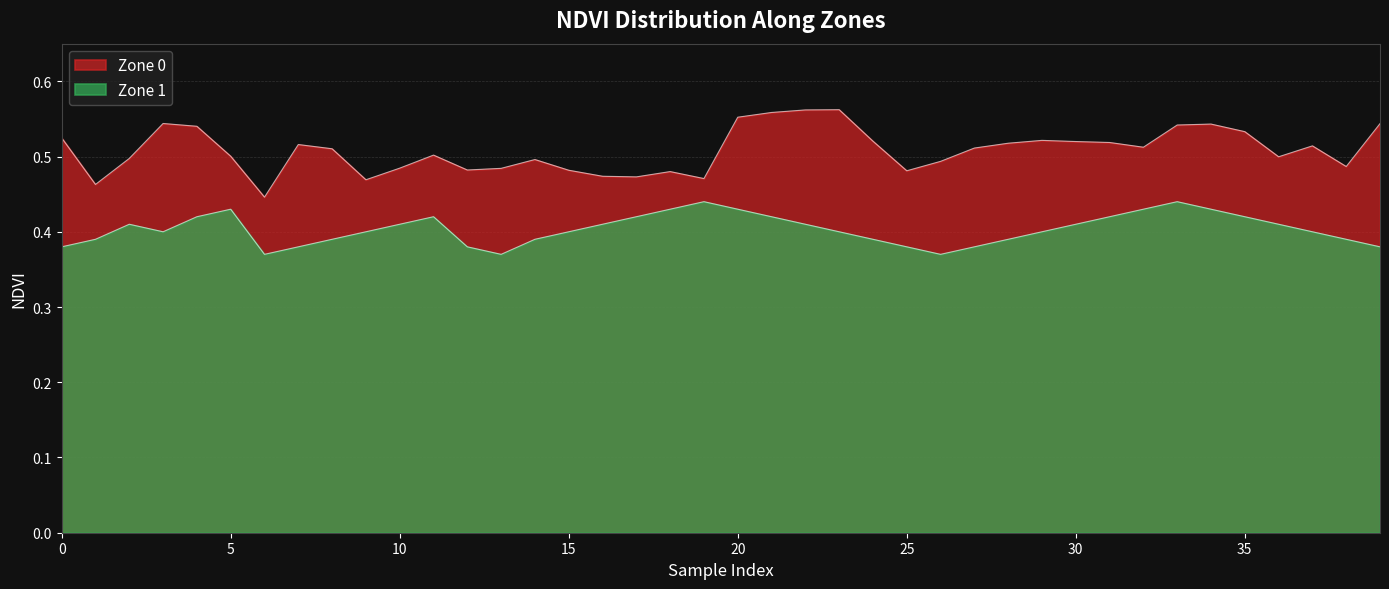

Reading left to right, transcribe all the data shown in this chart.

Zone 0: 0.5	0.5	0.5	0.5	0.5	0.5	0.4	0.5	0.5	0.5	0.5	0.5	0.5	0.5	0.5	0.5	0.5	0.5	0.5	0.5	0.6	0.6	0.6	0.6	0.5	0.5	0.5	0.5	0.5	0.5	0.5	0.5	0.5	0.5	0.5	0.5	0.5	0.5	0.5	0.5
Zone 1: 0.4	0.4	0.4	0.4	0.4	0.4	0.4	0.4	0.4	0.4	0.4	0.4	0.4	0.4	0.4	0.4	0.4	0.4	0.4	0.4	0.4	0.4	0.4	0.4	0.4	0.4	0.4	0.4	0.4	0.4	0.4	0.4	0.4	0.4	0.4	0.4	0.4	0.4	0.4	0.4